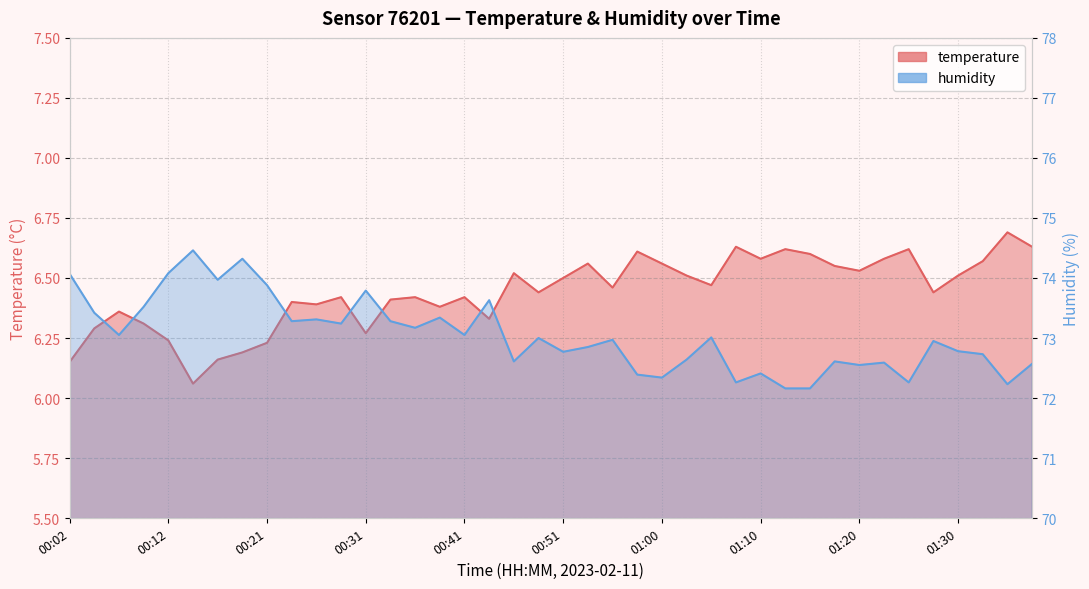

List the series in order of their overall mean, highest first.

humidity, temperature